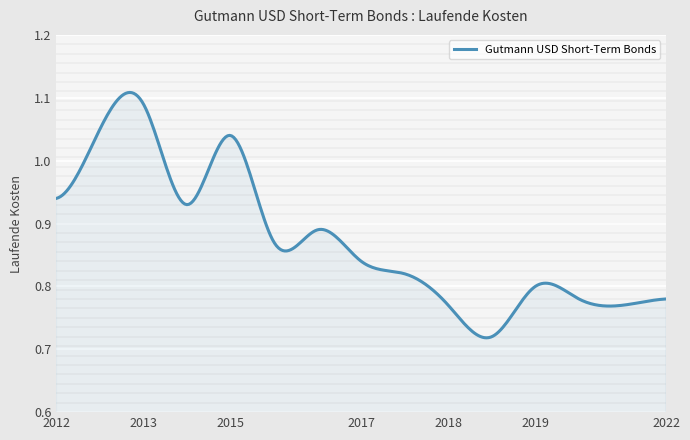

What is the difference between the maximum and minimum values?

0.4